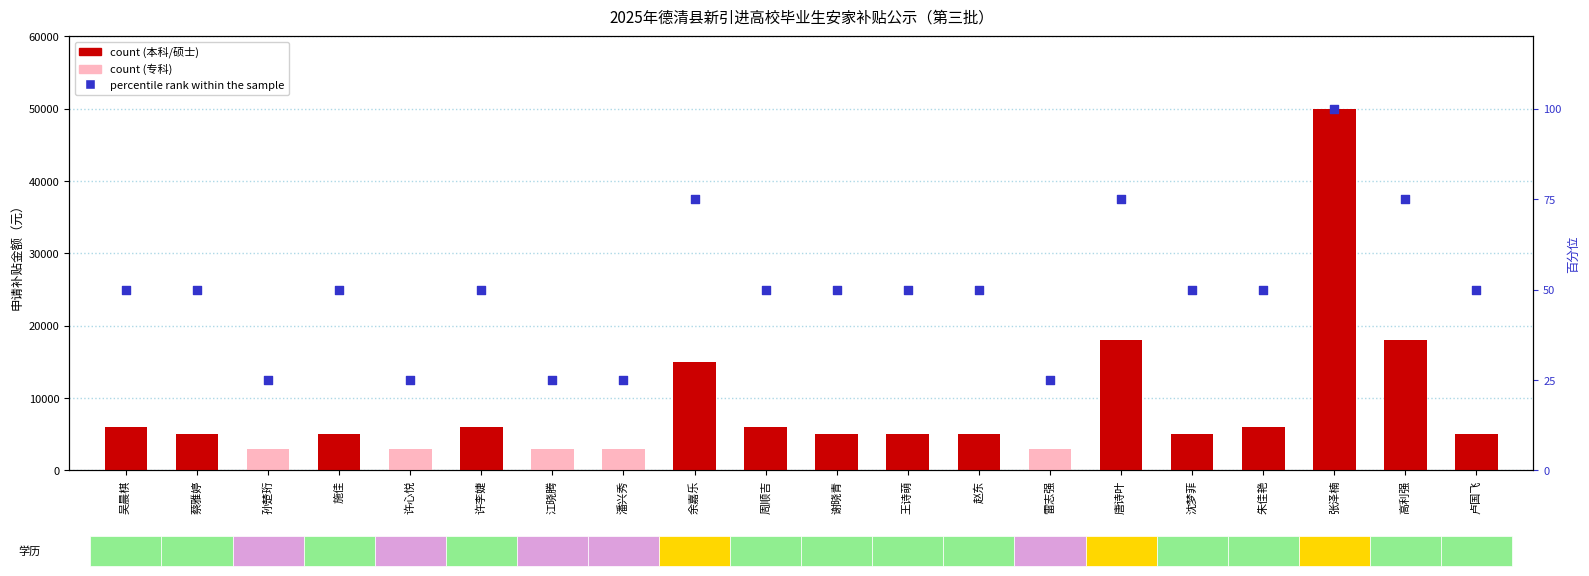

Which series contains the lowest Y value?

percentile rank within the sample